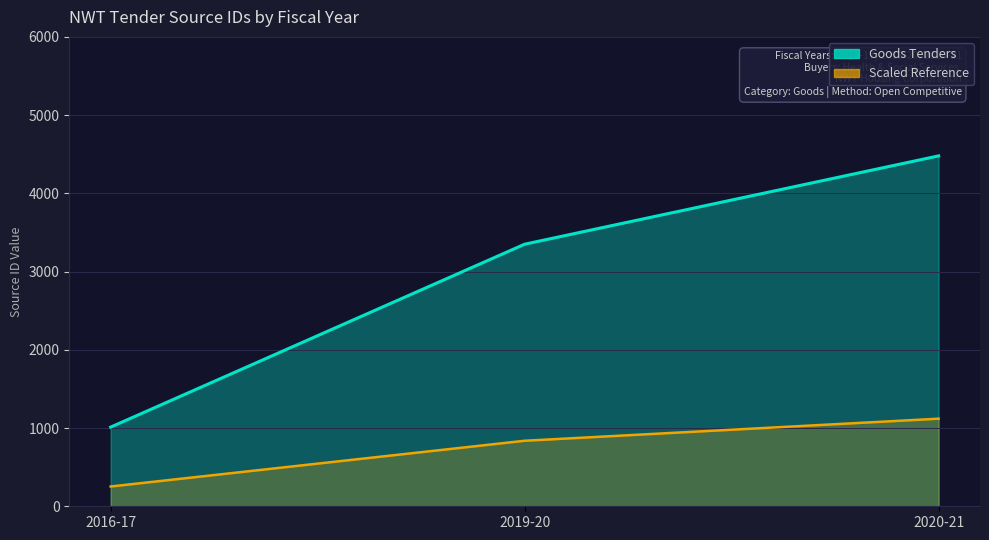

Approximately how many times larger is the value at 2020-21 compared to 2019-20?

1.3